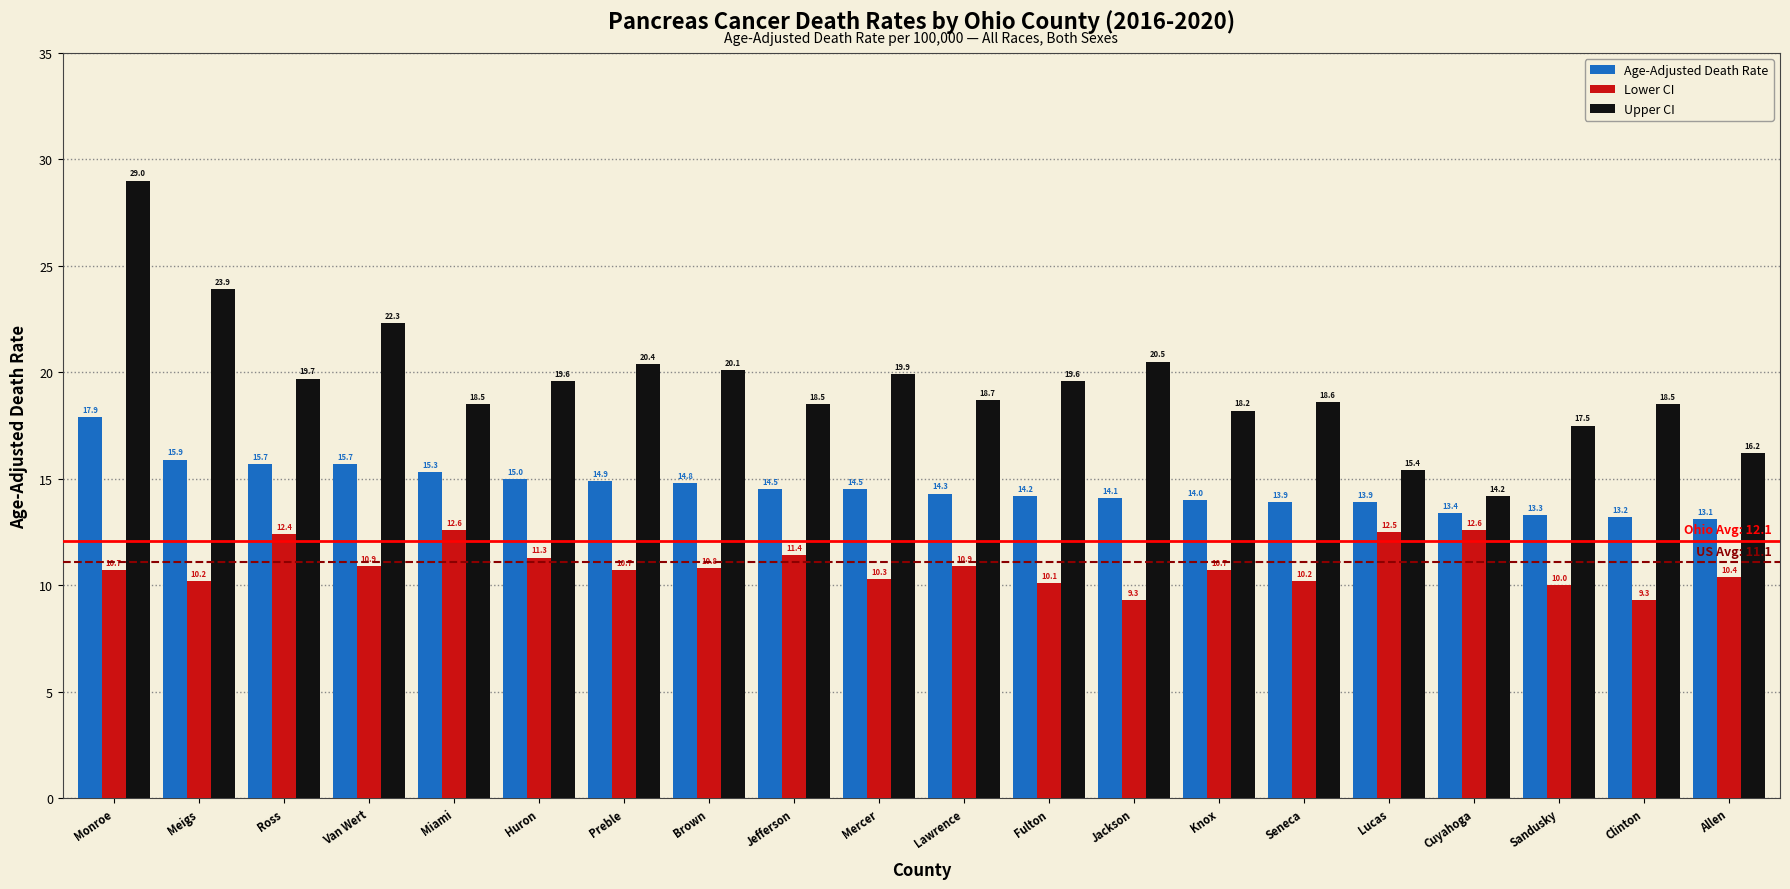

What is the difference between the Age-Adjusted Death Rate values at Clinton and Meigs?

2.7